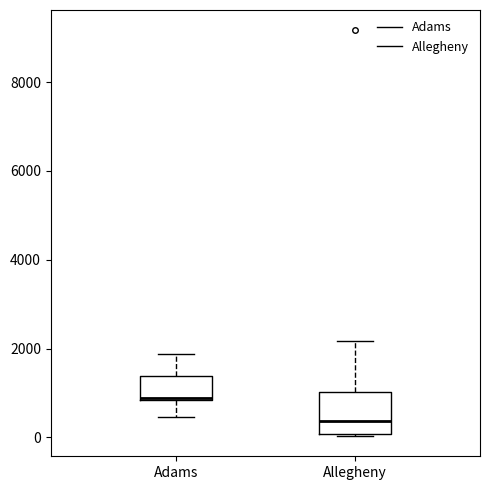

Comparing the boxes themselves (not the whiskers), which one is the tallest?

Allegheny